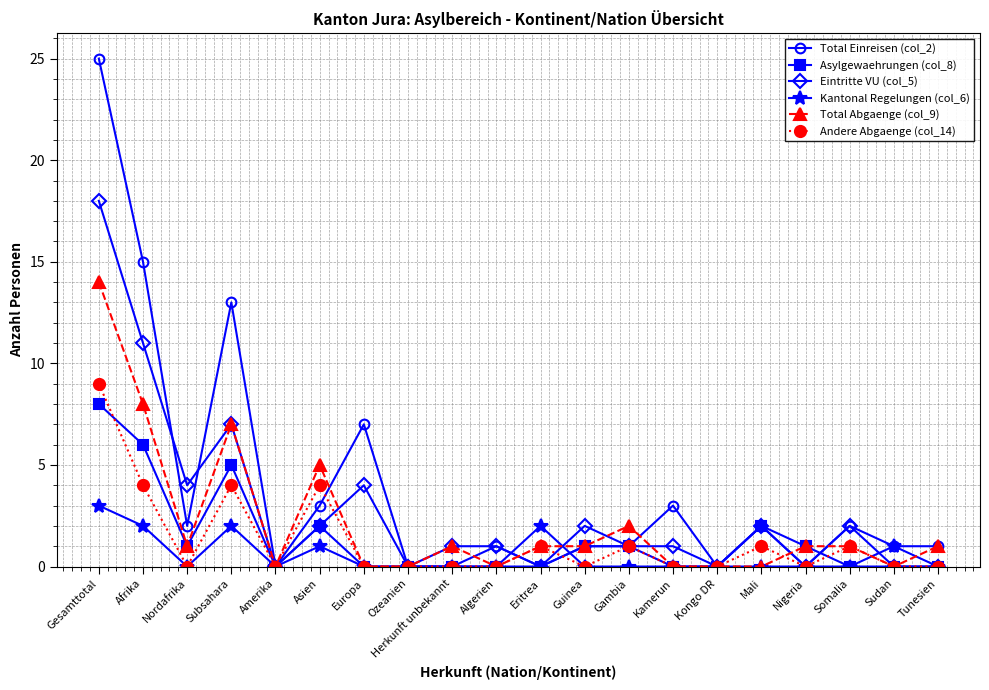

How many lines are shown in the chart?

6